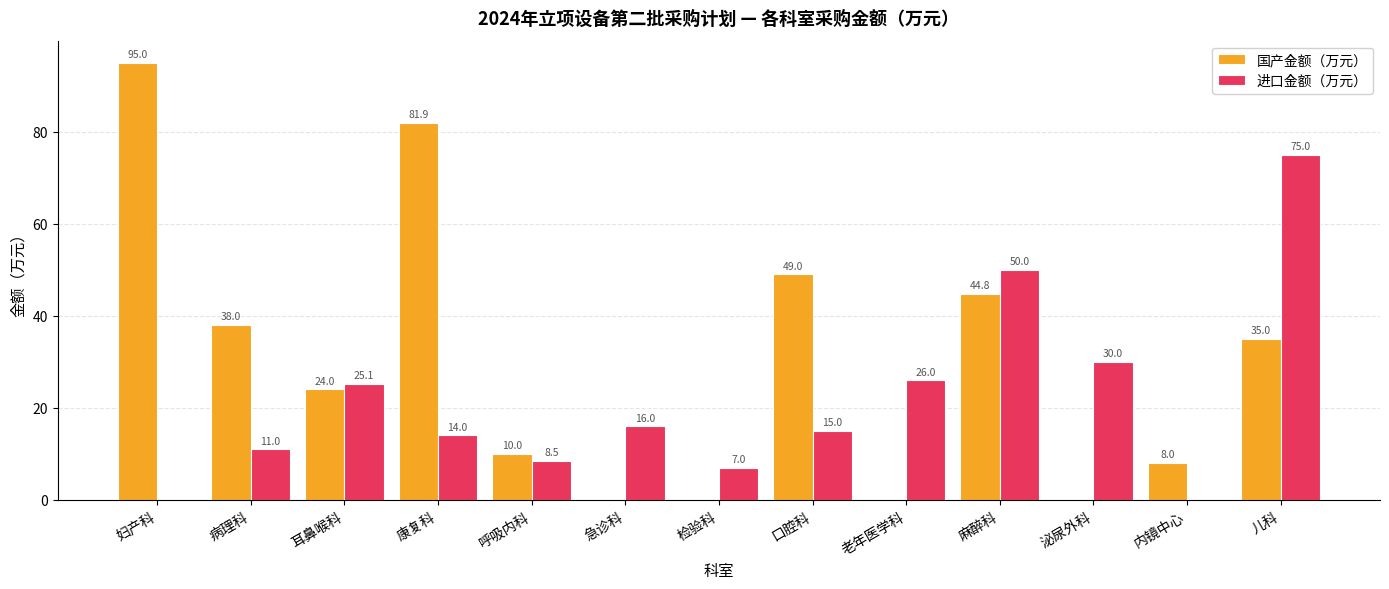

Is the value of 进口金额（万元） at 口腔科 greater than the value of 国产金额（万元） at 检验科?

Yes